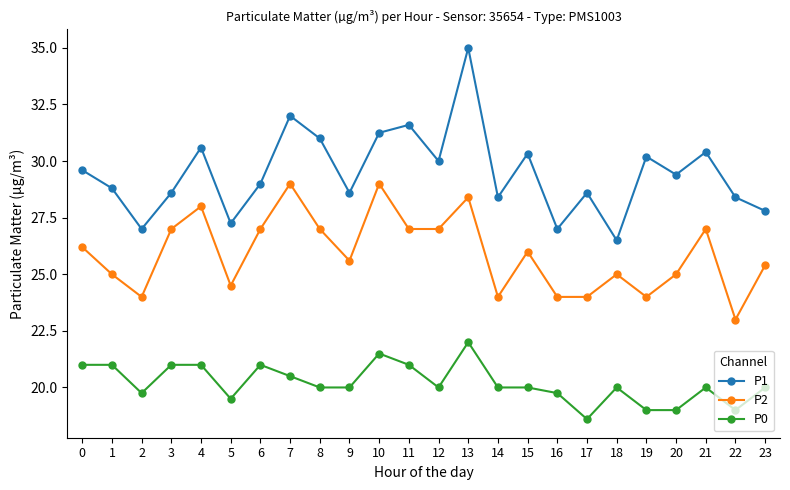

At which category is the sum across all series the highest?

13